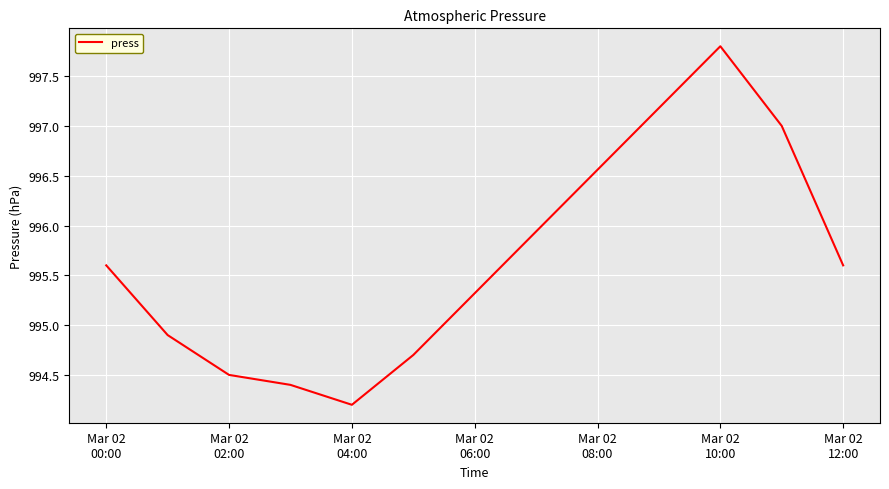

Is this an area chart (filled region under the line)?

No